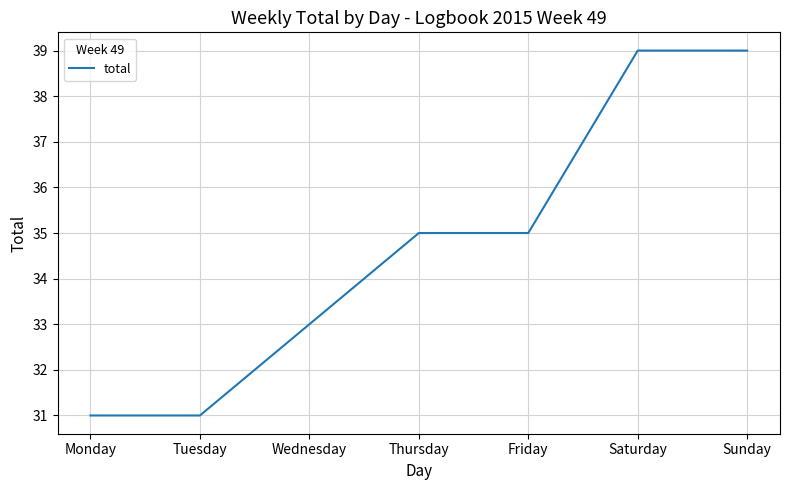

What is the change in value from Wednesday to Sunday?

+6